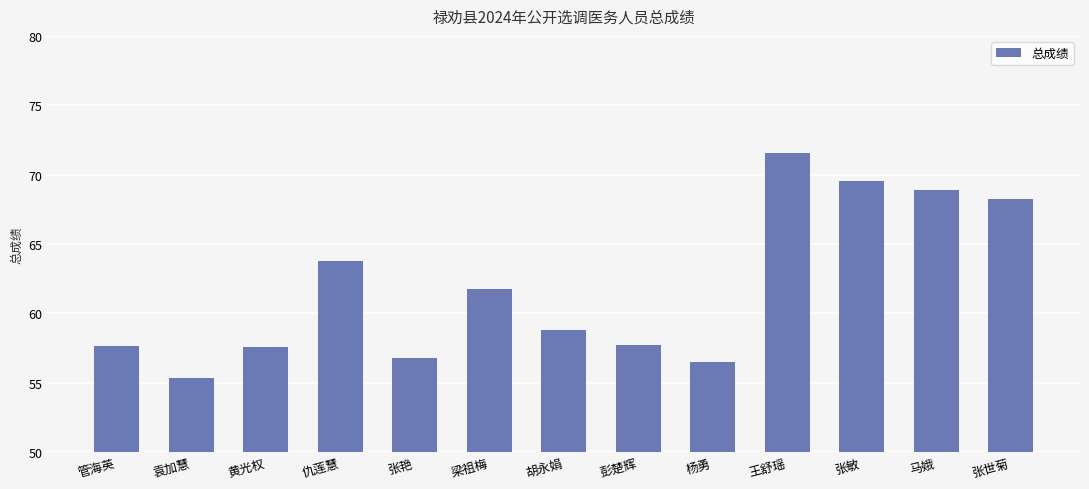

Does the chart contain any negative values?

No